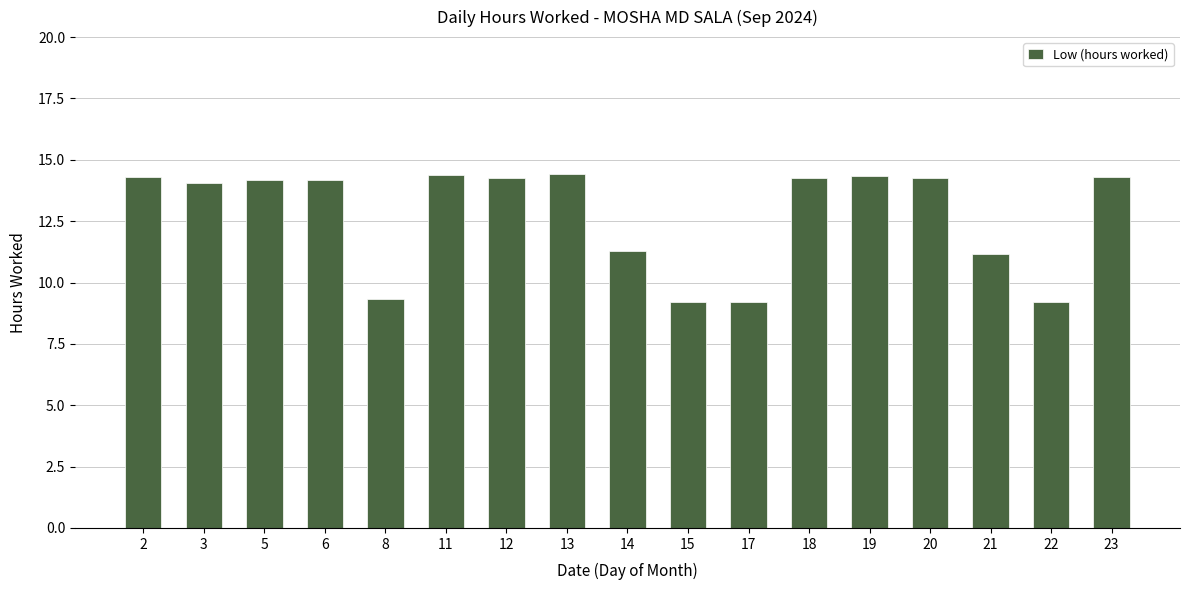

What is the minimum value shown in the chart?

9.2